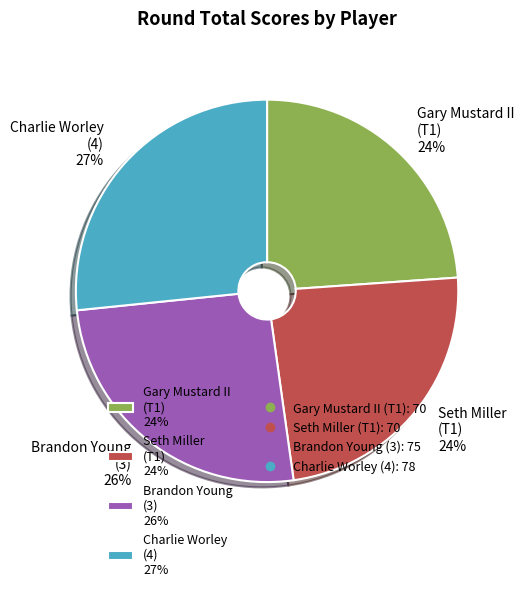

What is the ratio of the value at Seth Miller (T1) 24% to the value at Gary Mustard II (T1) 24%?

1.0